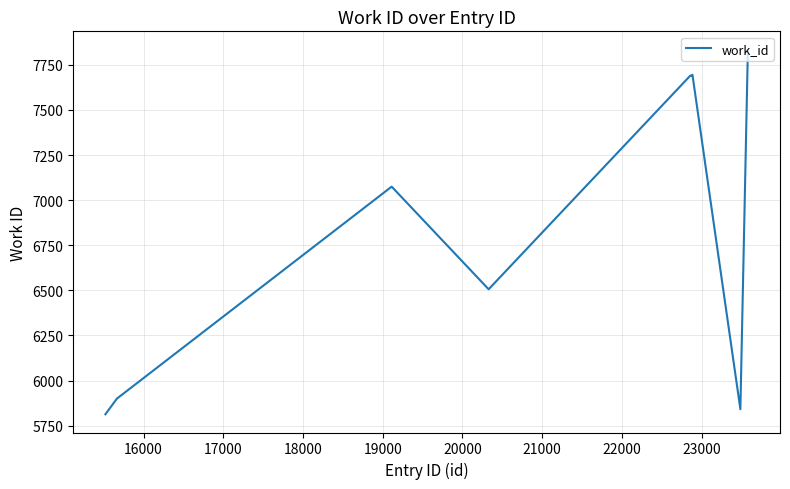

What is the minimum value shown in the chart?

5813